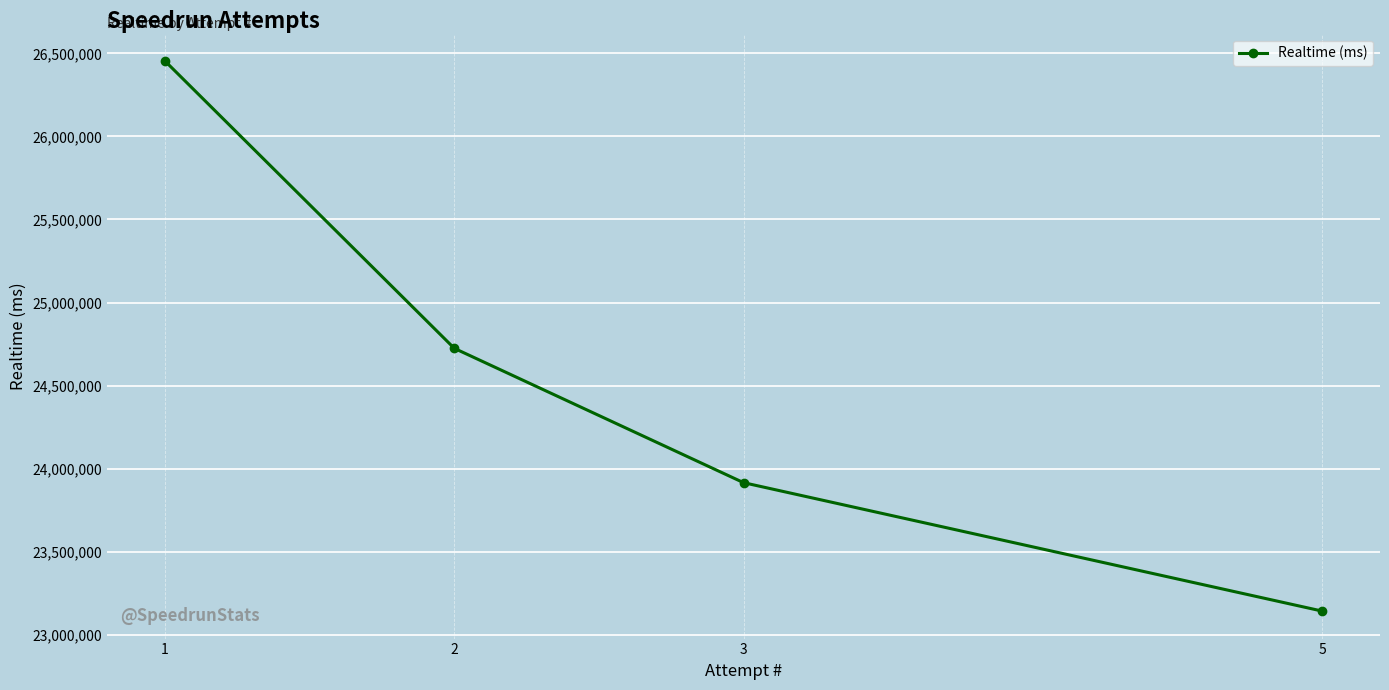

How many data points are less than 24724200?

2